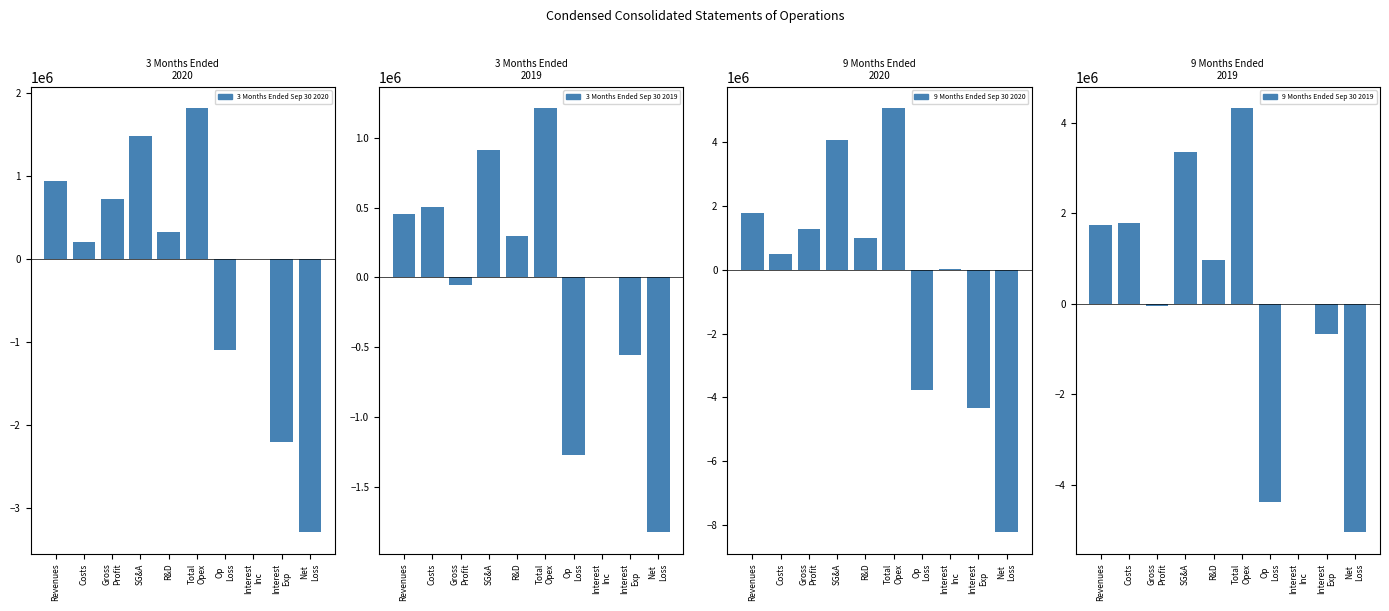

At which label is 3 Months Ended Sep 30 2020 closest to -736049?

Op
Loss